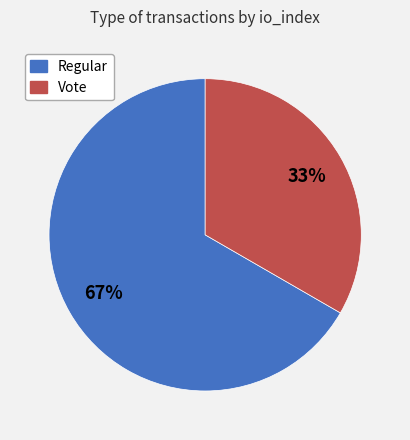

Between Vote and Regular, which is larger?

Regular